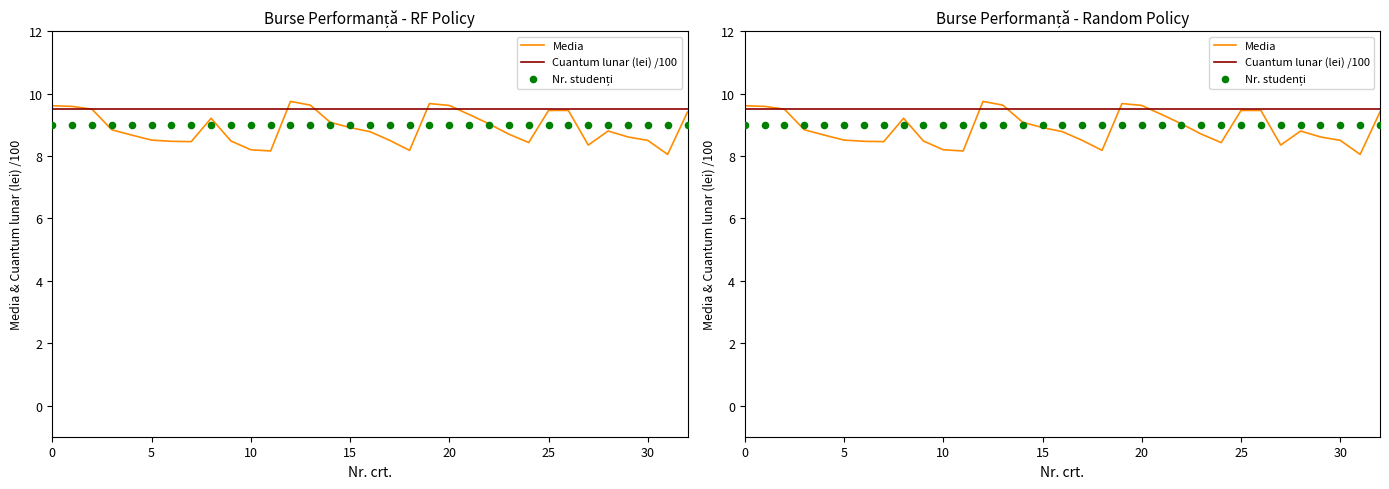

Which series has the largest Y range (max minus min)?

Media